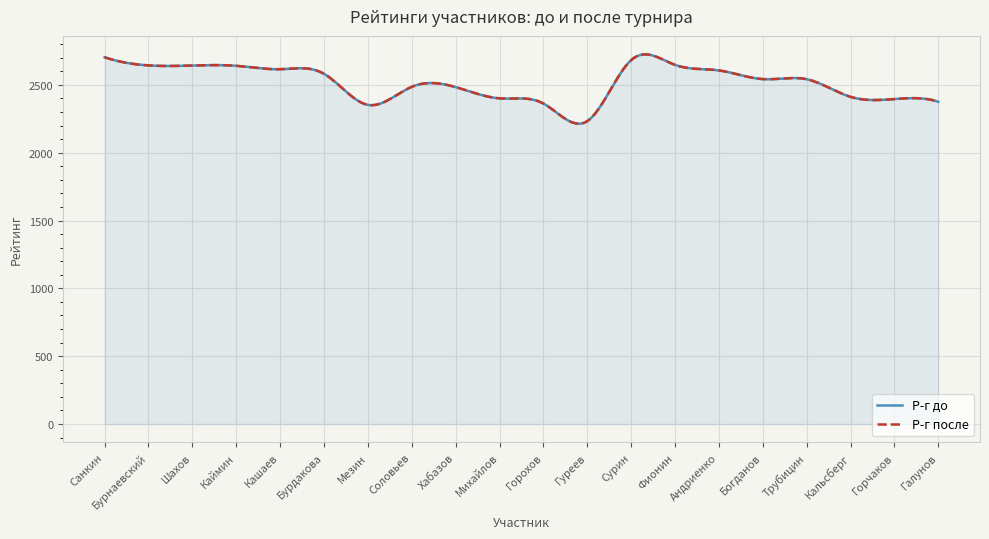

What is the sum of the Р-г после values at Гуреев and Санкин?

4937